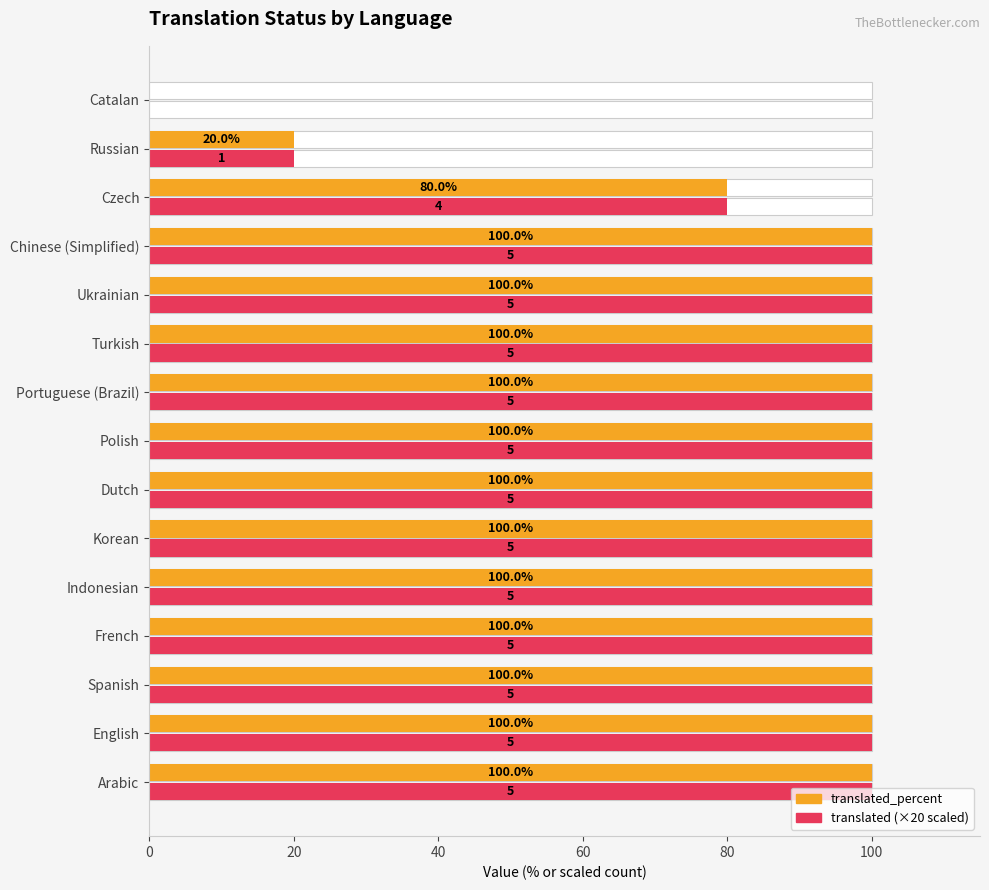

What are all the series names shown in the legend?

translated_percent, translated